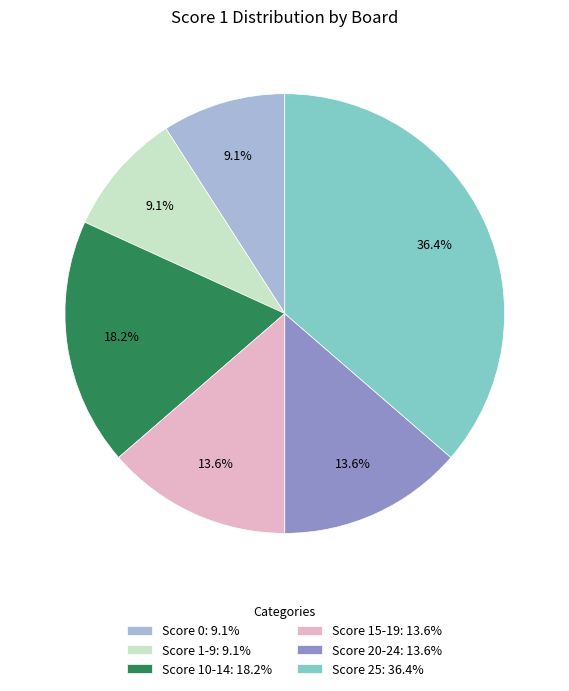

Does Score 15-19: 13.6% account for over 50% of the chart?

No